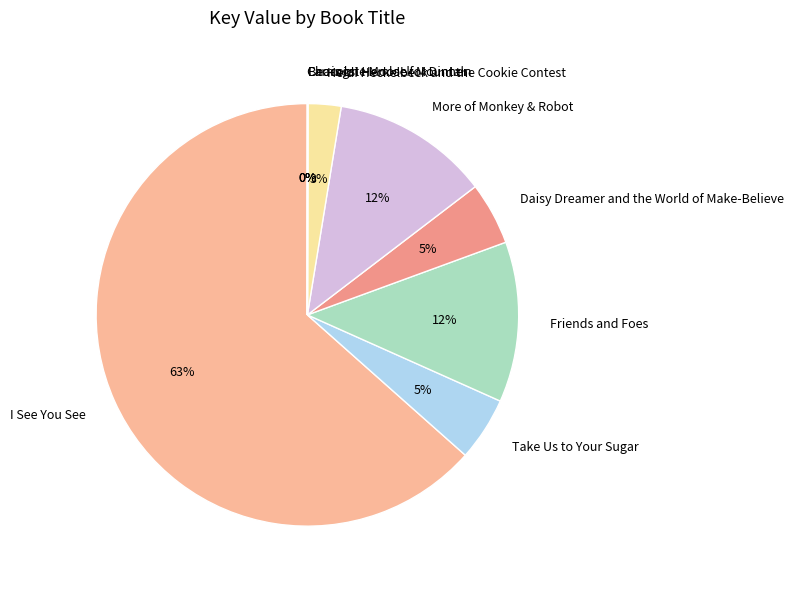

To the nearest percent, what is the difference between the largest and smallest slice percentages?

63%